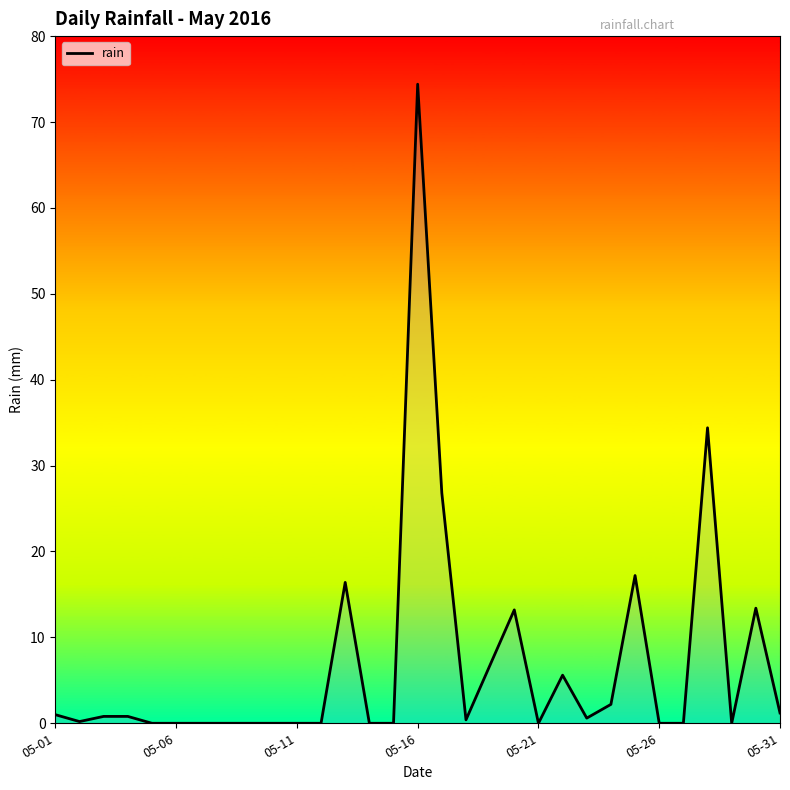

What is the greatest value displayed?

74.4